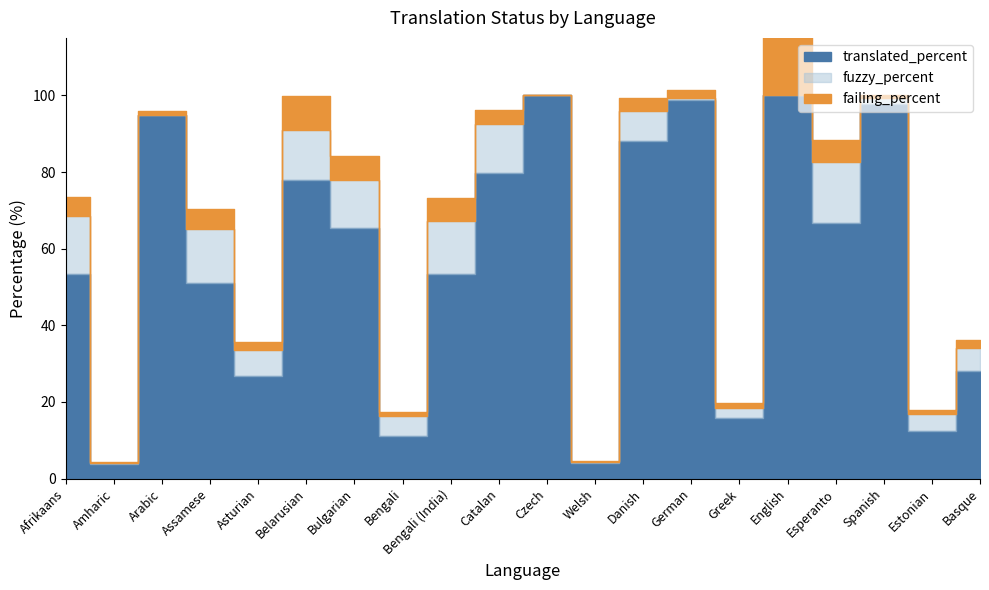

Which series has the widest spread of values?

translated_percent